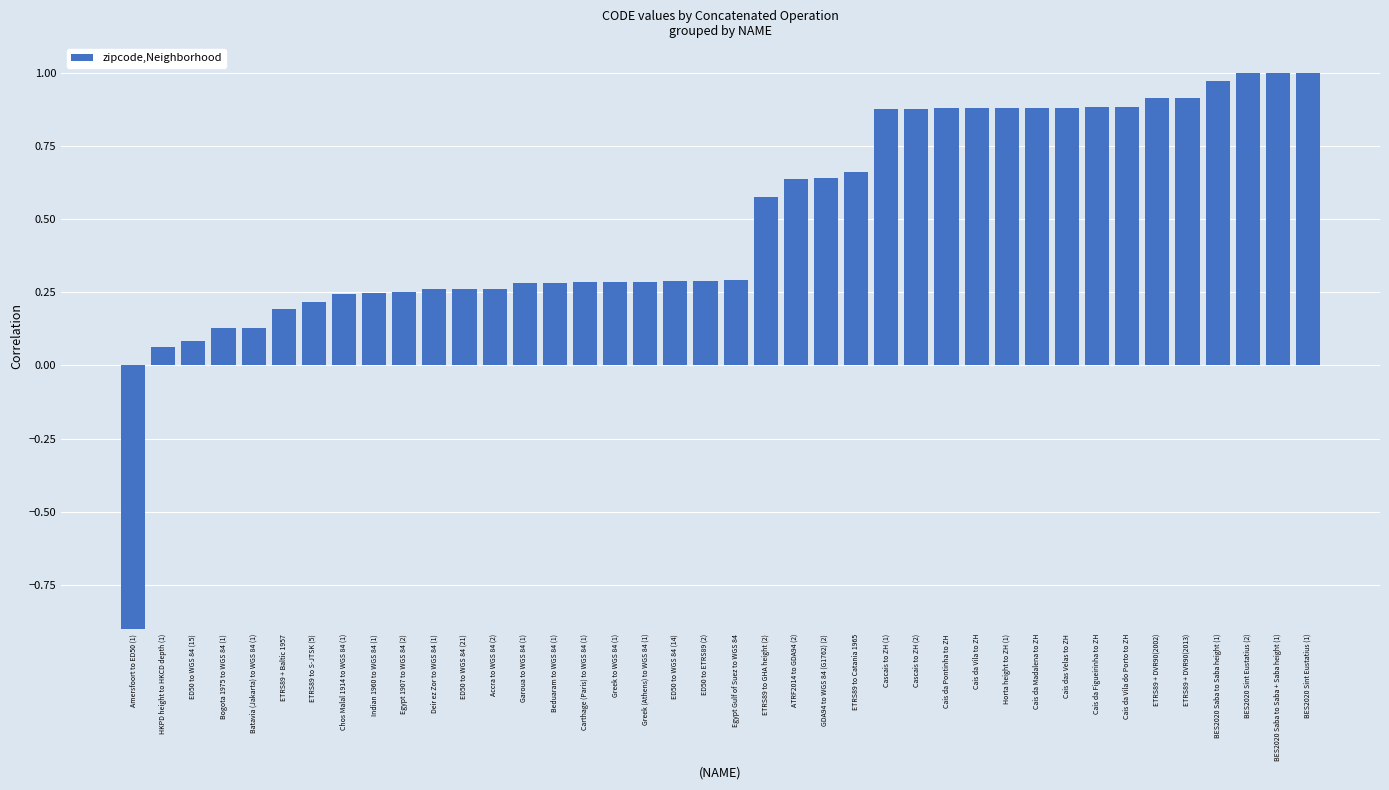

List the labels in order of value, largest first.

BES2020 Sint Eustatius (1), BES2020 Saba to Saba + Saba height (1), BES2020 Sint Eustatius (2), BES2020 Saba to Saba height (1), ETRS89 + DVR90(2013), ETRS89 + DVR90(2002), Cais da Vila do Porto to ZH, Cais da Figueirinha to ZH, Cais das Velas to ZH, Cais da Madalena to ZH, Horta height to ZH (1), Cais da Vila to ZH, Cais da Pontinha to ZH, Cascais to ZH (2), Cascais to ZH (1), ETRS89 to Catania 1965, GDA94 to WGS 84 (G1762) (2), ATRF2014 to GDA94 (2), ETRS89 to GHA height (2), Egypt Gulf of Suez to WGS 84, ED50 to ETRS89 (2), ED50 to WGS 84 (14), Greek (Athens) to WGS 84 (1), Greek to WGS 84 (1), Carthage (Paris) to WGS 84 (1), Beduaram to WGS 84 (1), Garoua to WGS 84 (1), Accra to WGS 84 (2), ED50 to WGS 84 (21), Deir ez Zor to WGS 84 (1), Egypt 1907 to WGS 84 (2), Indian 1960 to WGS 84 (1), Chos Malal 1914 to WGS 84 (1), ETRS89 to S-JTSK (5), ETRS89 + Baltic 1957, Batavia (Jakarta) to WGS 84 (1), Bogota 1975 to WGS 84 (1), ED50 to WGS 84 (15), HKPD height to HKCD depth (1), Amersfoort to ED50 (1)